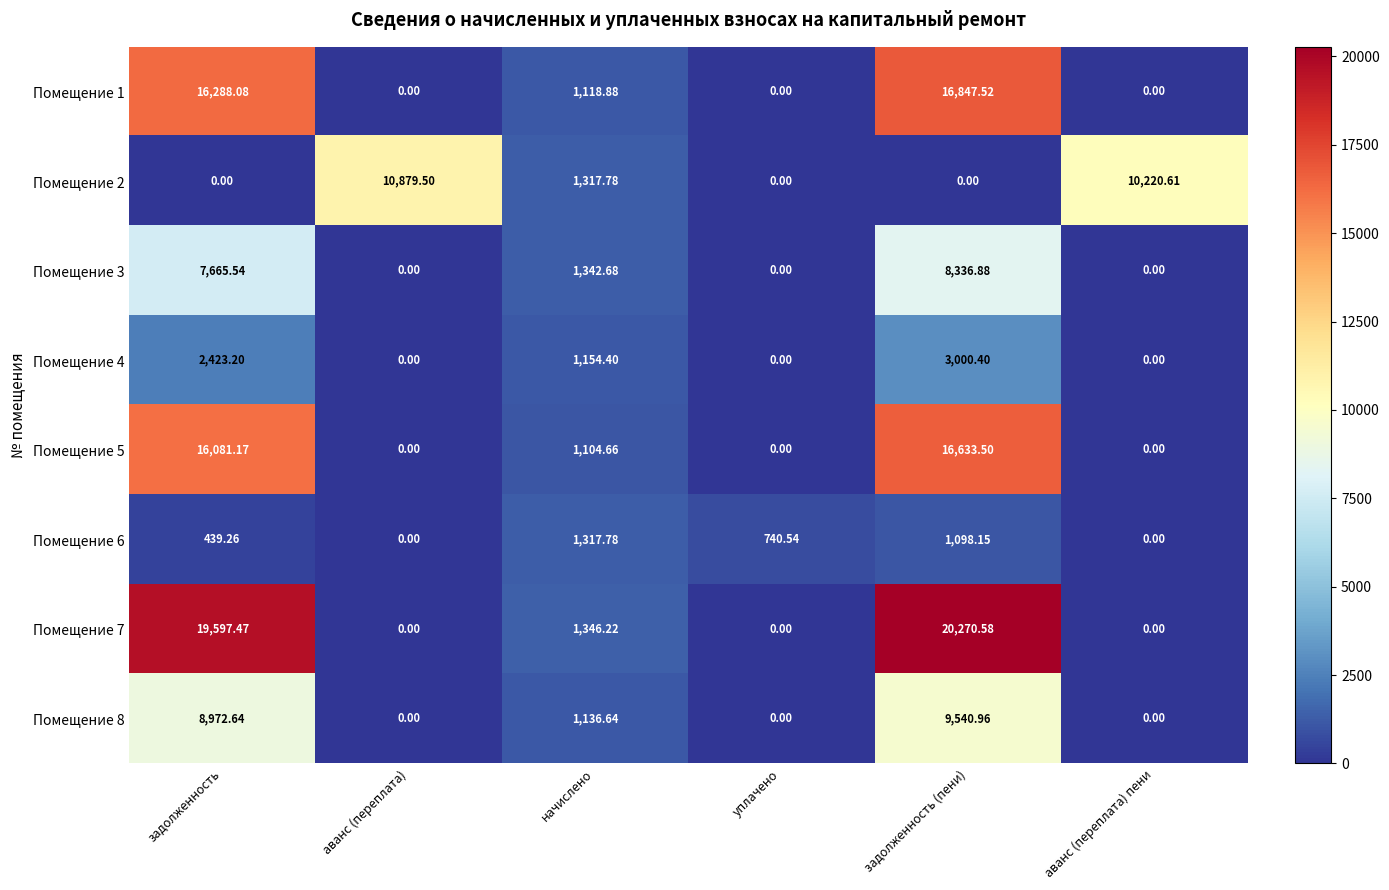

Is the value of Помещение 4 at задолженность greater than the value of Помещение 5 at задолженность (пени)?

No